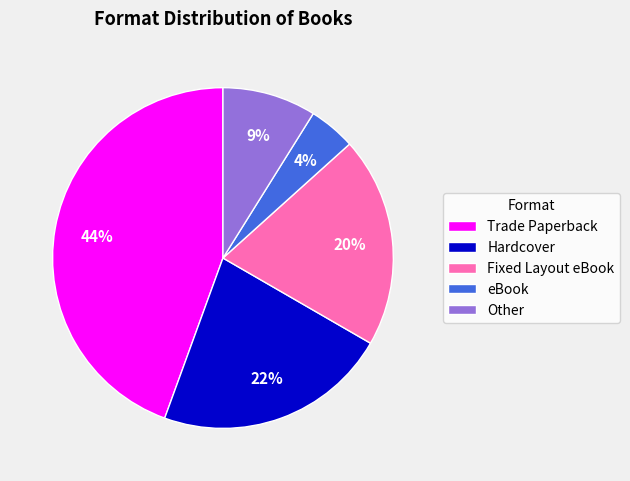

Is the sum of eBook and Hardcover greater than half?

No